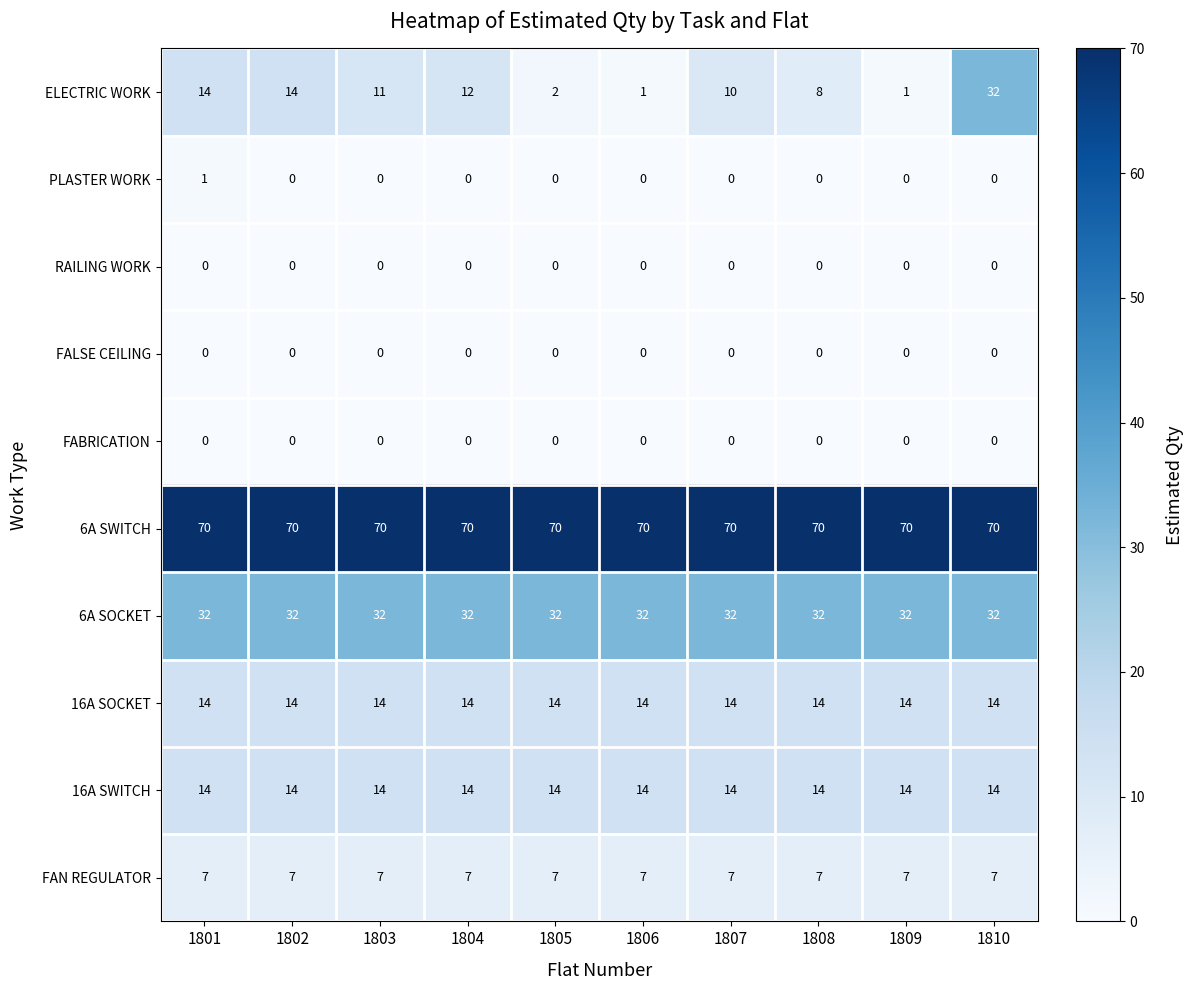

Which series changed the most between 1802 and 1807?

ELECTRIC WORK